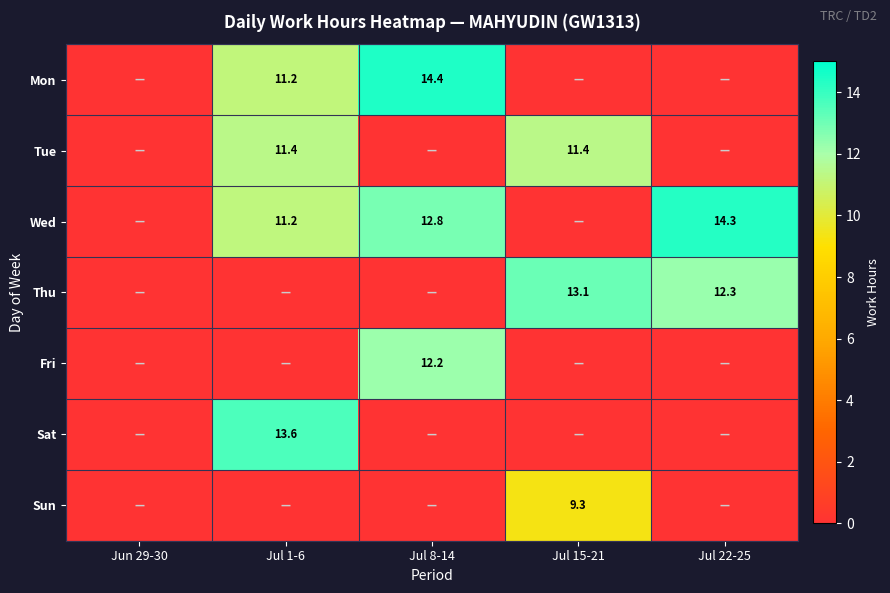

The value of Tue at Jul 1-6 is 11.4. True or false?

True